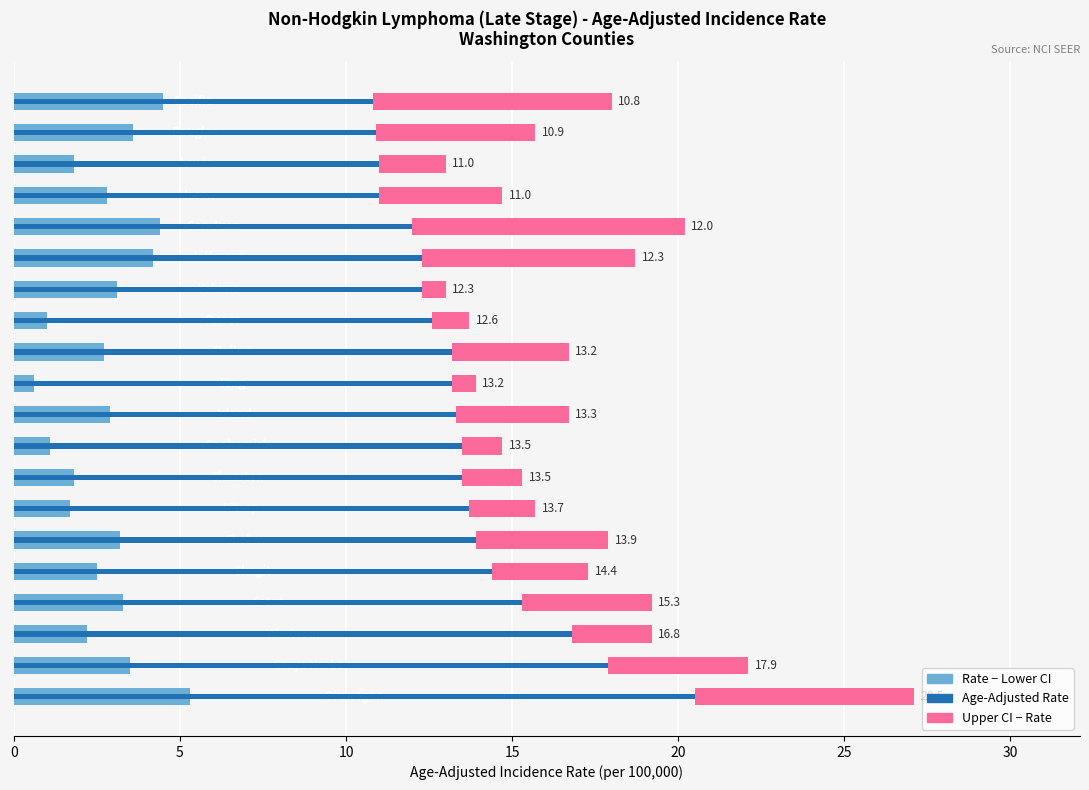

What is the total value across all series at 11?

19.4